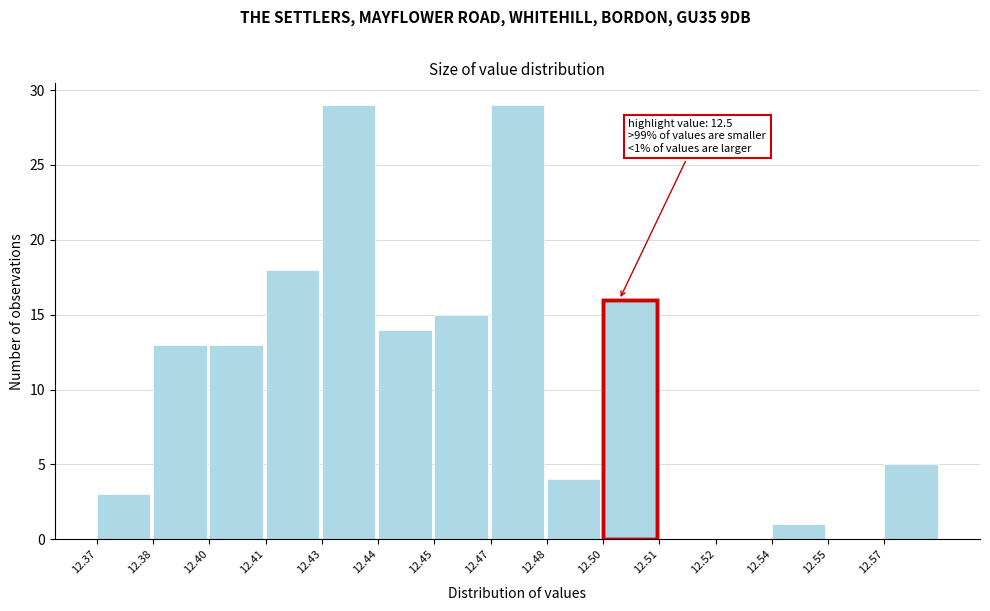

Reading left to right, list all the values displayed in this chart.

12.37=3	12.38=13	12.40=13	12.41=18	12.43=29	12.44=14	12.45=15	12.47=29	12.48=4	12.50=16	12.51=0	12.52=0	12.54=1	12.55=0	12.57=5